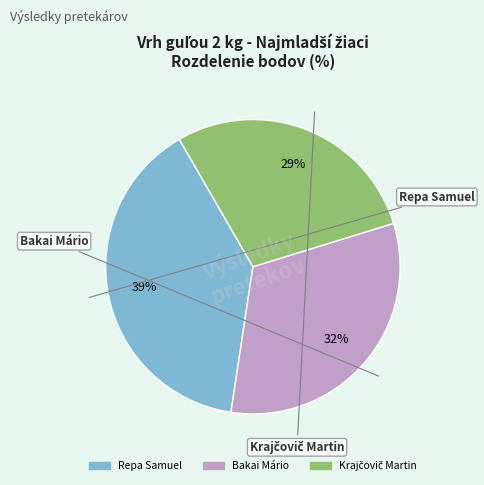

How many segments does this pie chart have?

3